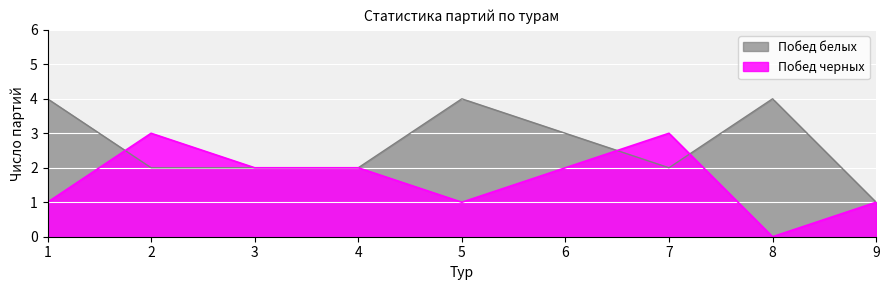

List the labels in order of Побед белых value, largest first.

1, 5, 8, 6, 2, 3, 4, 7, 9